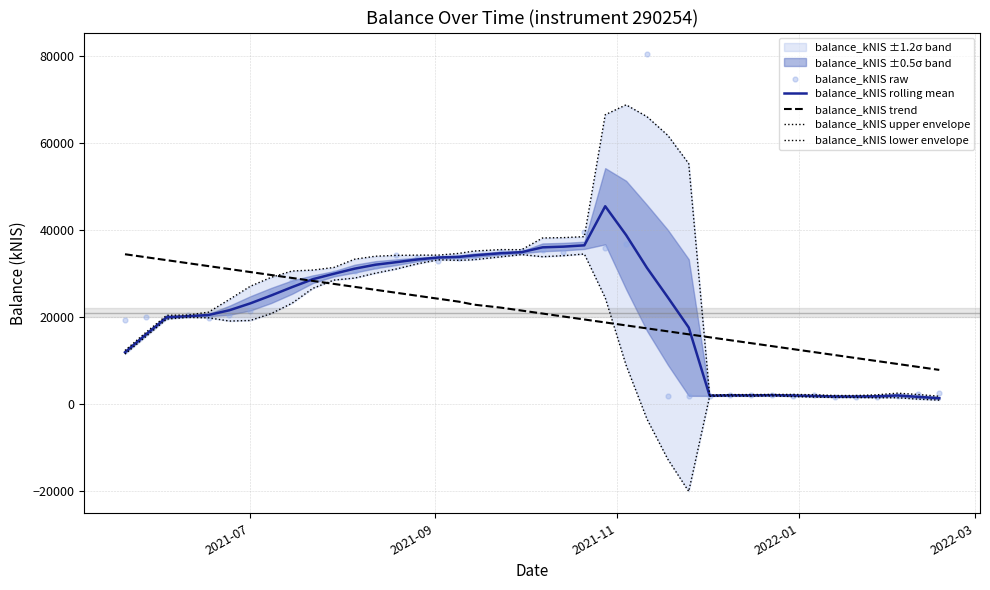

Which series has the largest total across all categories?

balance_kNIS upper envelope